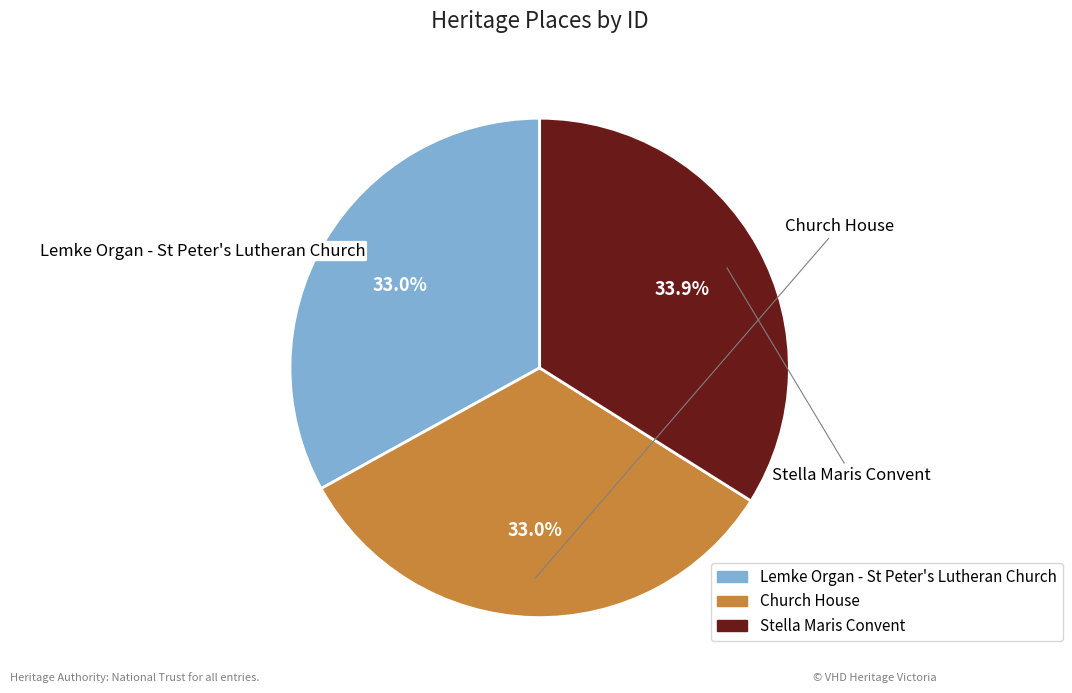

Between Church House and Stella Maris Convent, which is larger?

Stella Maris Convent